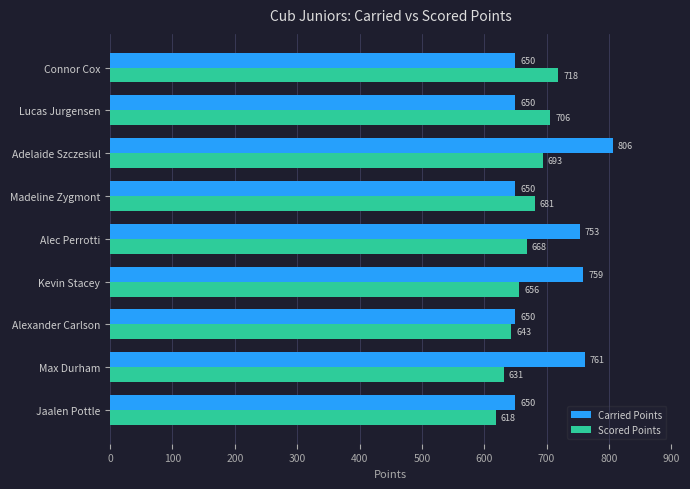

Which series has the largest total across all categories?

Carried Points